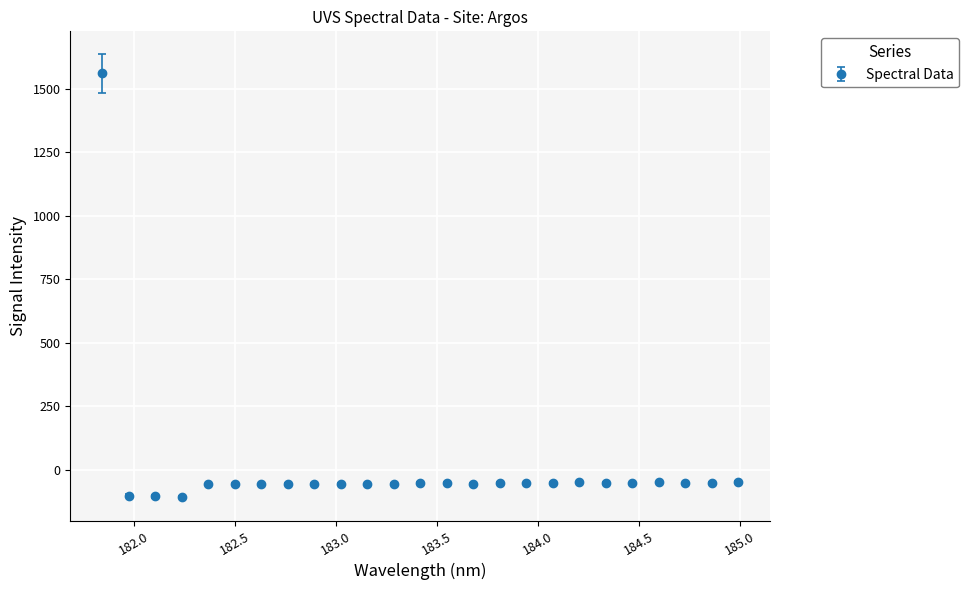

True or false: the data has more than 0 interior local peaks.

True